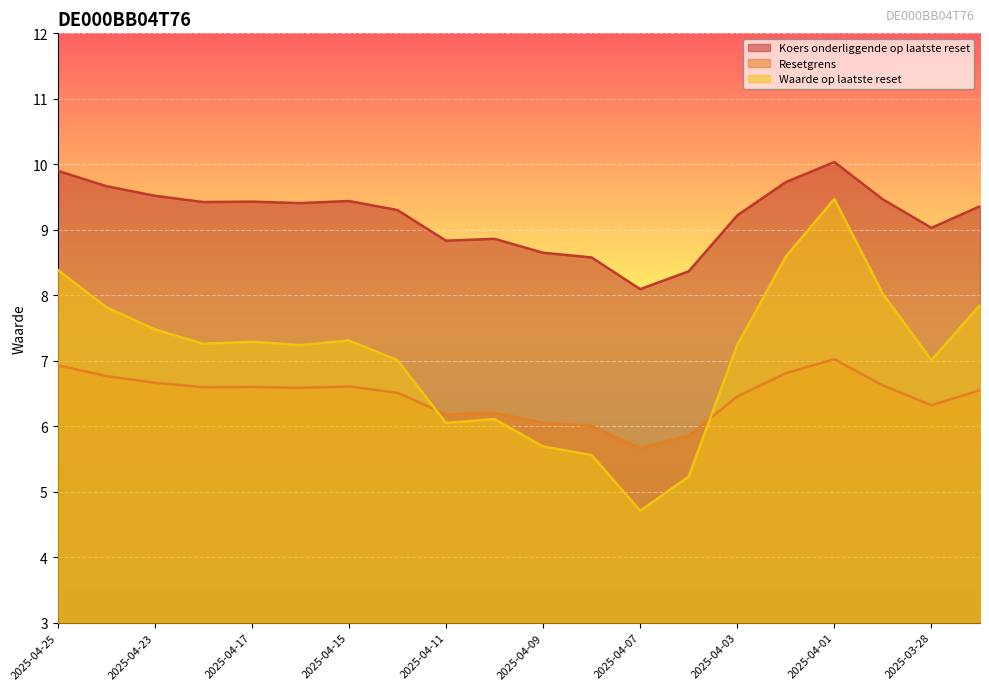

How many series are shown in this chart?

3